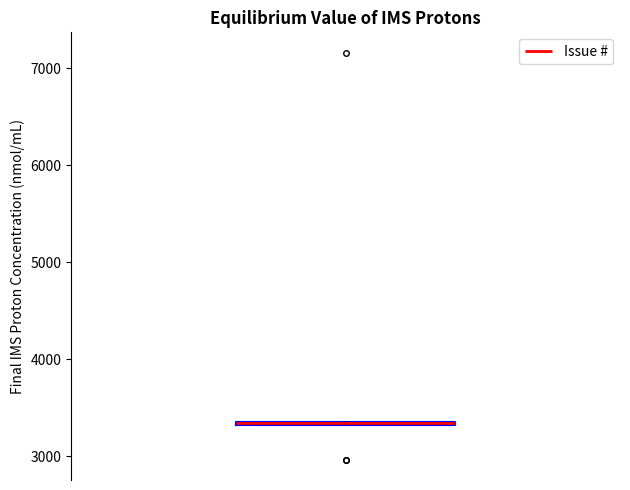

Where is the lower edge of the box on the y-axis? The values are not printed on the chart, so give them approximately, as read against the axis.

3300